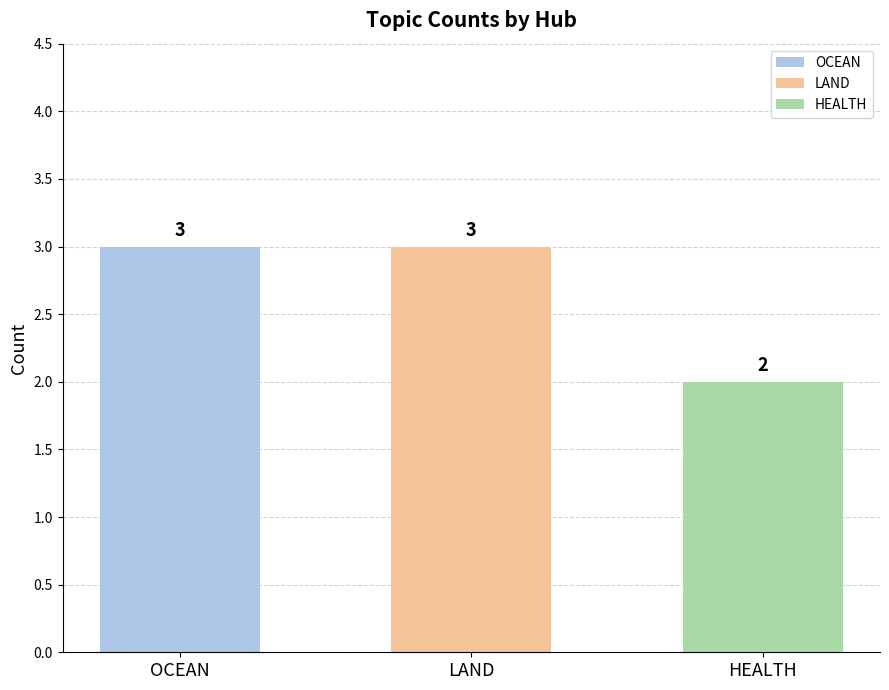

What is the value of the 2nd bar from the left?

3